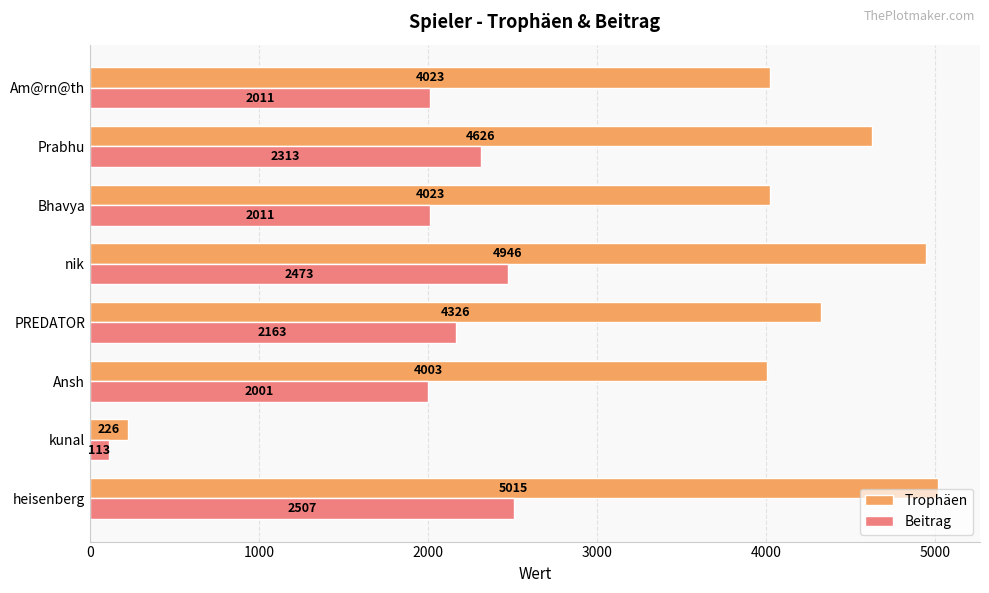

At which category is the sum across all series the highest?

heisenberg